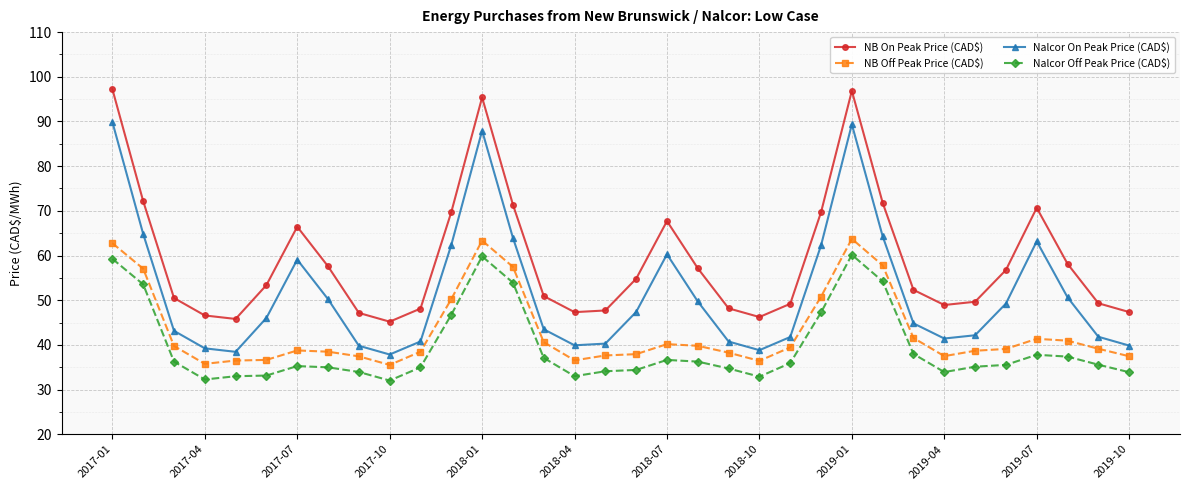

In NB On Peak Price (CAD$), how many points are lower than both neighbors (excluding endpoints)?

5